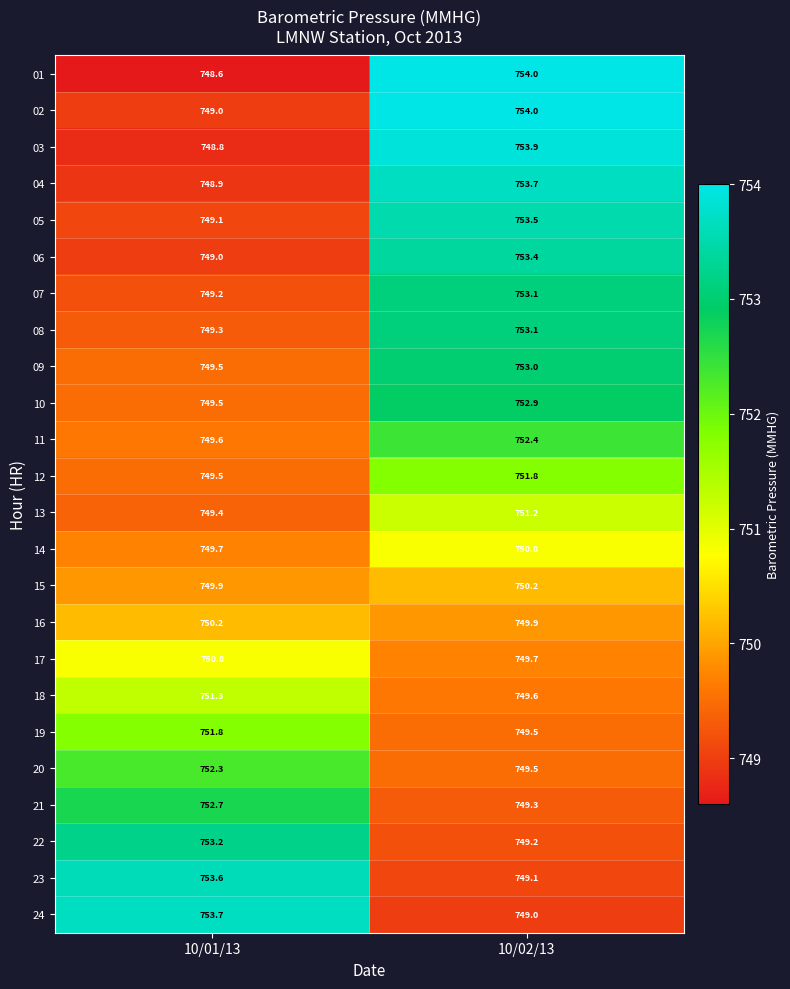

At which label is 19 closest to 750?

10/02/13